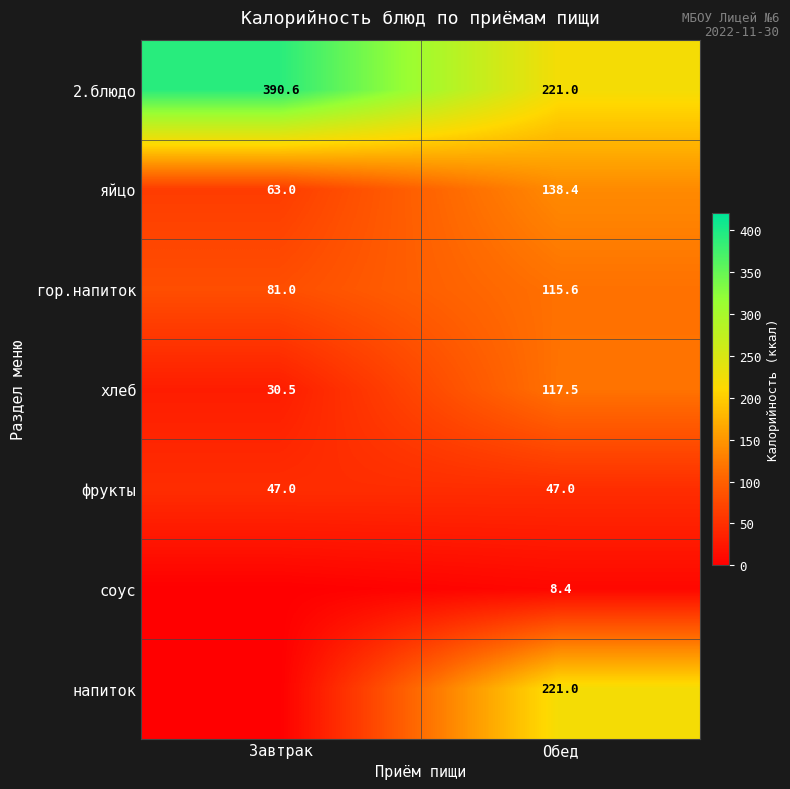

What is the highest value of the гор.напиток series?

115.6